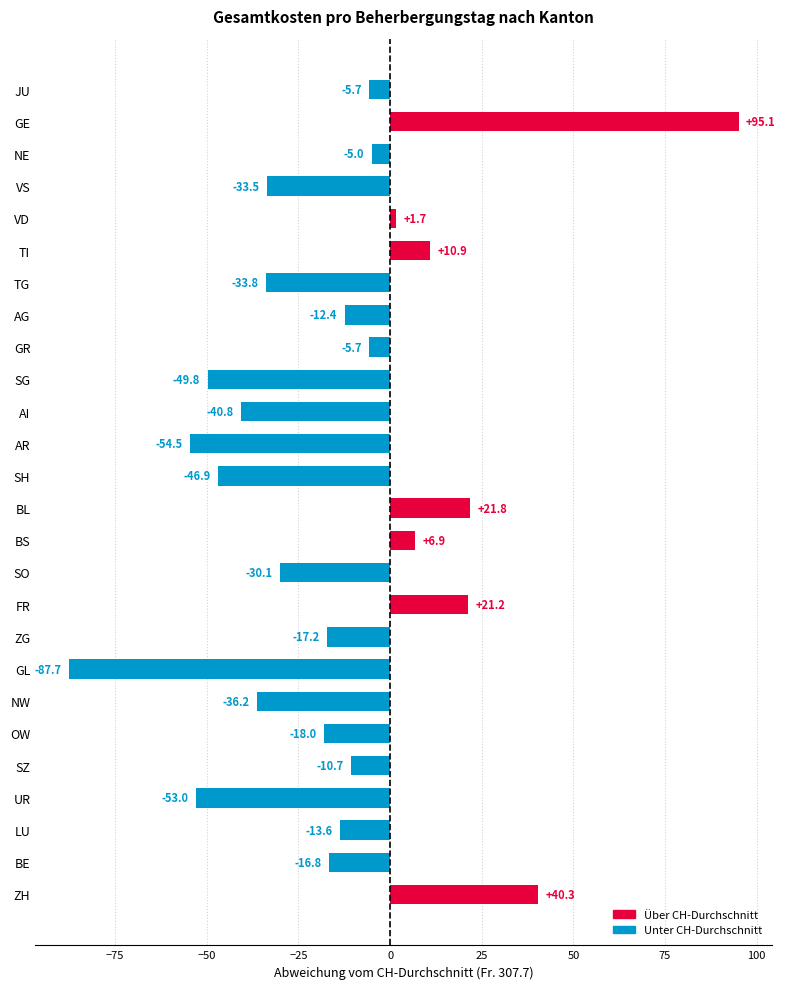

Reading bottom to top, transcribe all the data shown in this chart.

ZH=40.3	BE=-16.8	LU=-13.6	UR=-53.0	SZ=-10.7	OW=-18.0	NW=-36.2	GL=-87.7	ZG=-17.2	FR=21.2	SO=-30.1	BS=6.9	BL=21.8	SH=-46.9	AR=-54.5	AI=-40.8	SG=-49.8	GR=-5.7	AG=-12.4	TG=-33.8	TI=10.9	VD=1.7	VS=-33.5	NE=-5.0	GE=95.1	JU=-5.7